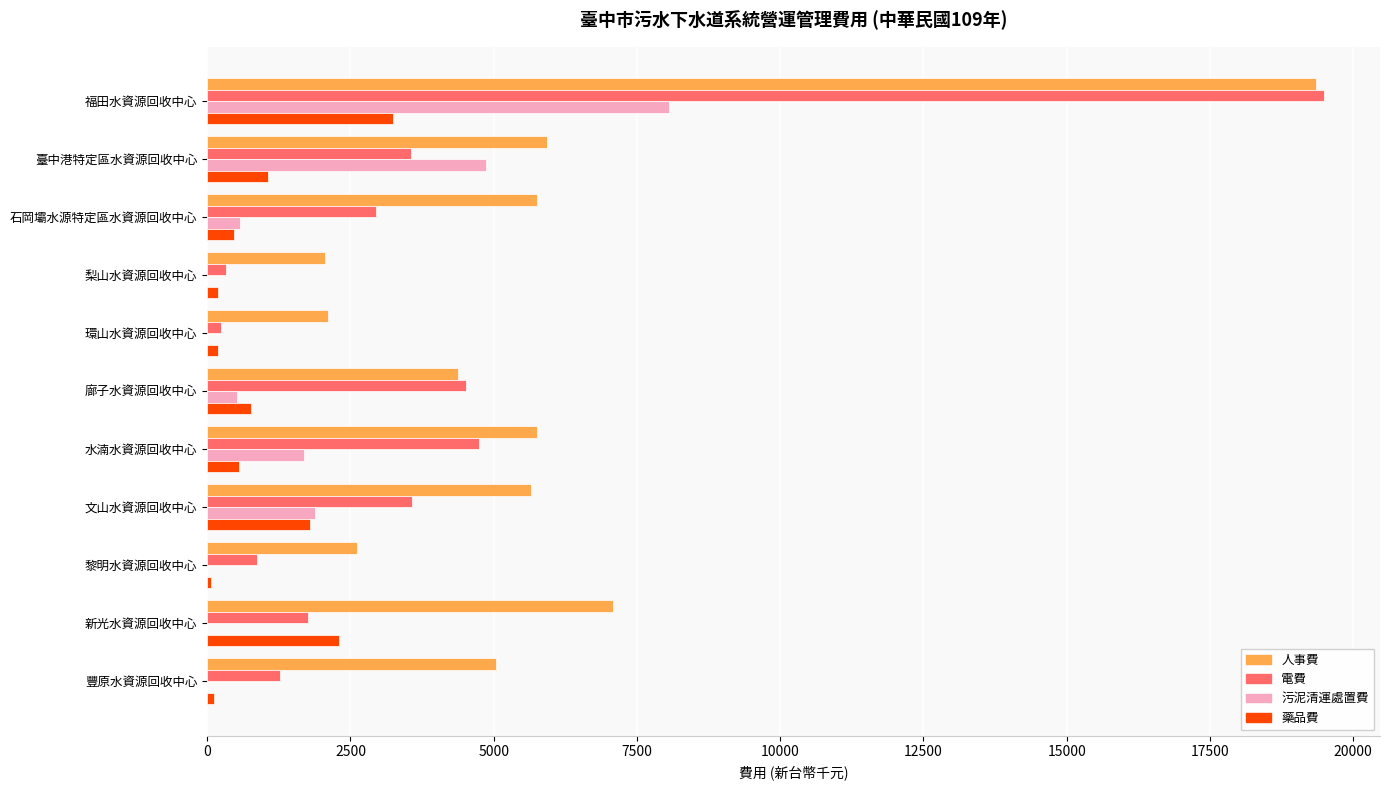

Which series changed the most between 臺中港特定區水資源回收中心 and 廍子水資源回收中心?

污泥清運處置費